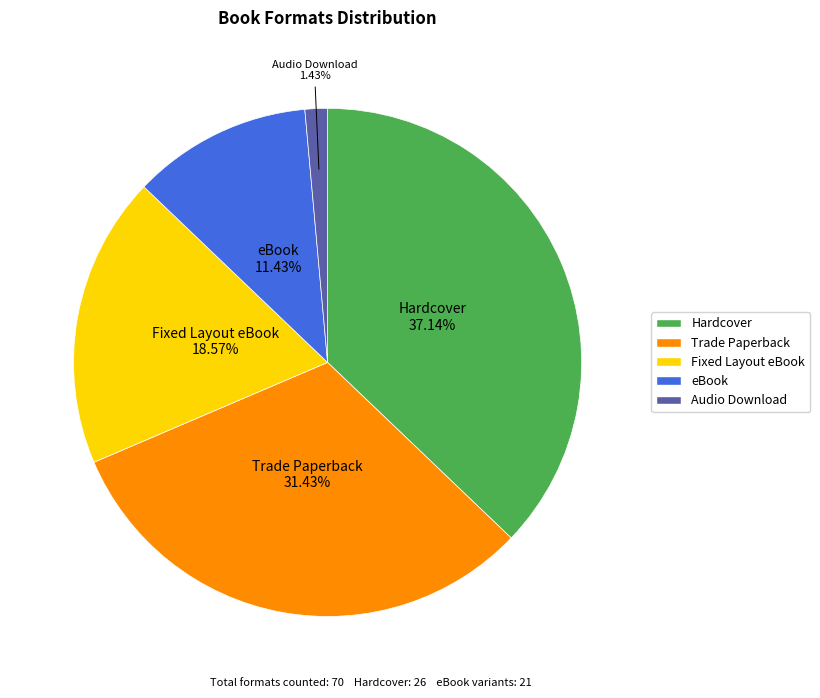

Which has a higher value, Hardcover or eBook?

Hardcover